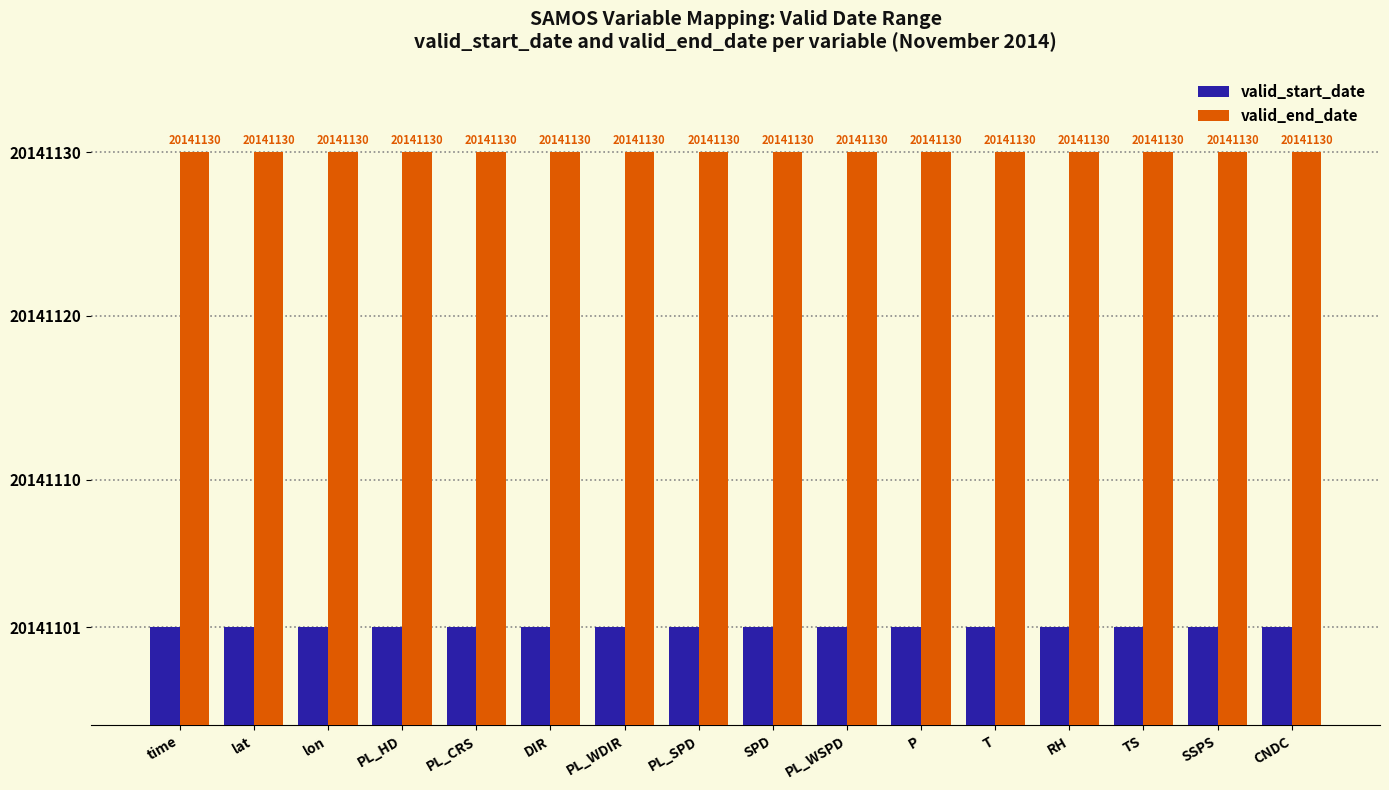

How many groups of bars are there?

16